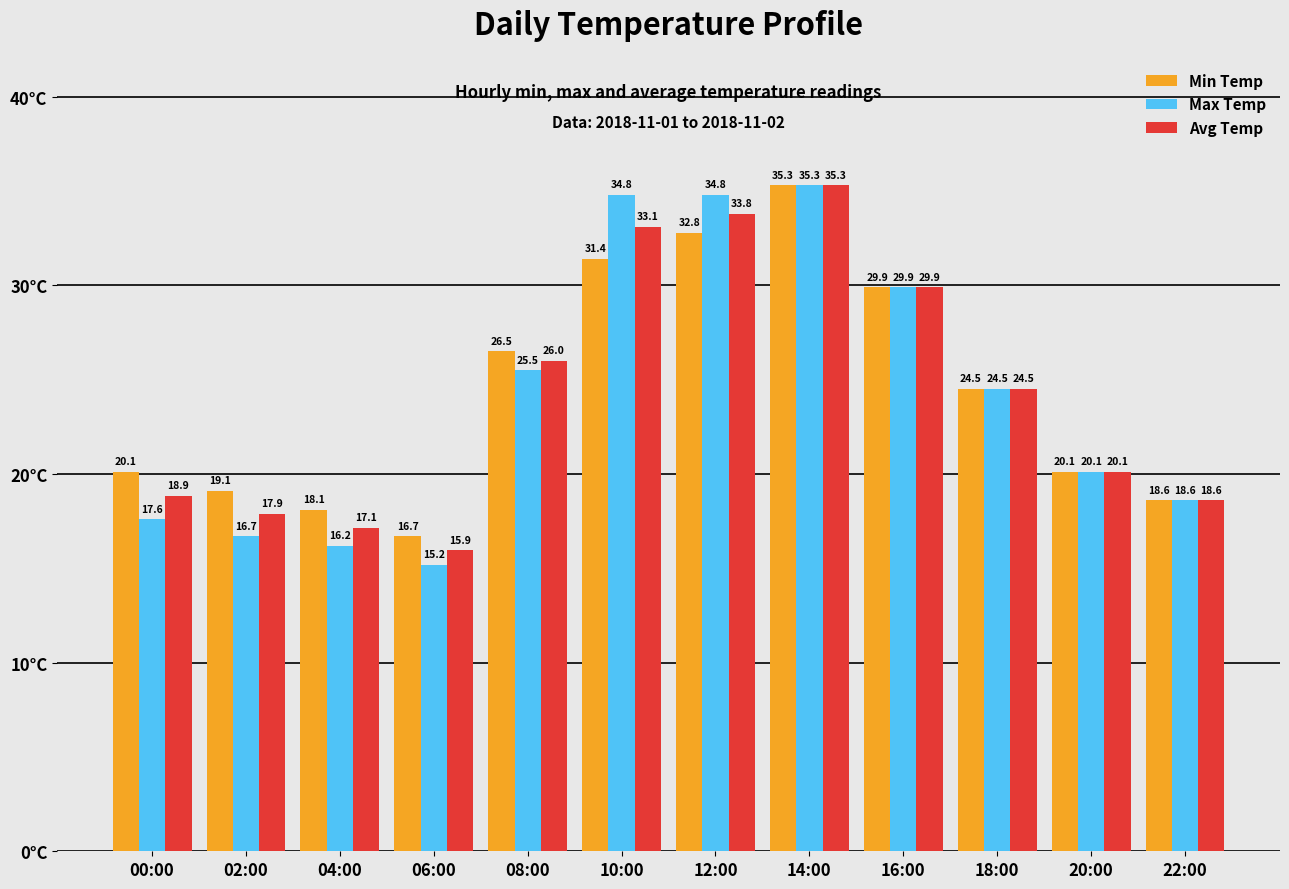

How many values in the Avg Temp series exceed 24?

6